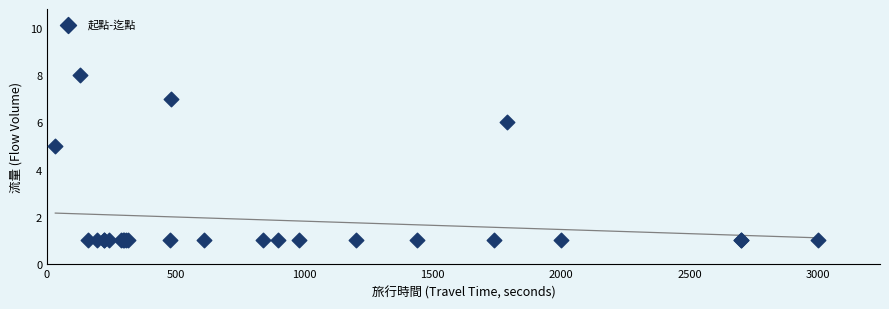

What Y value in the scatter plot is closest to 4?

5